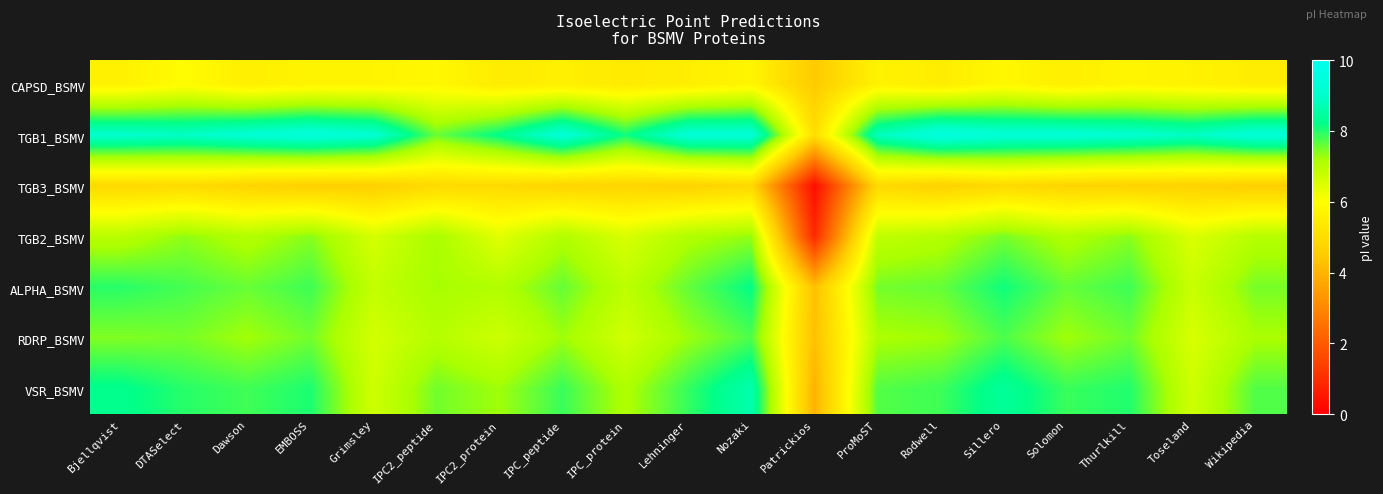

What is the smallest value displayed?

0.3